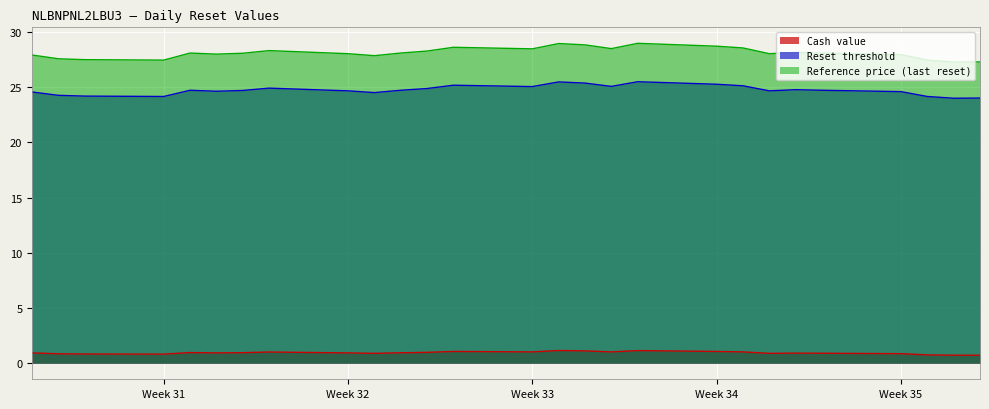

What is the difference between the maximum and second lowest values in the Reference price (last reset) series?

1.7